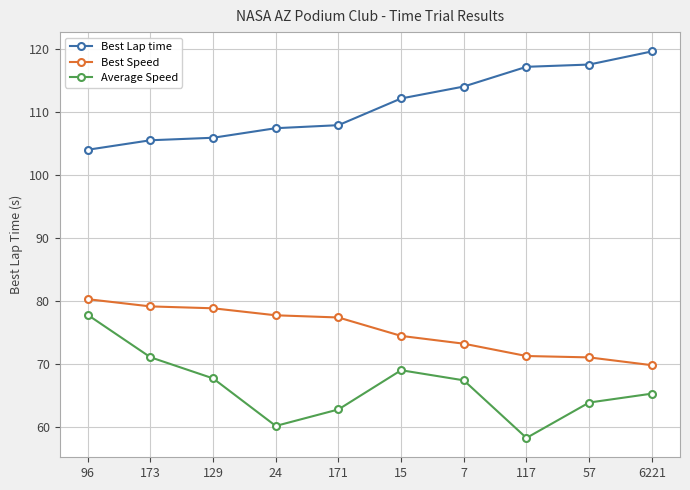

Which series has the largest range (max minus min)?

Average Speed